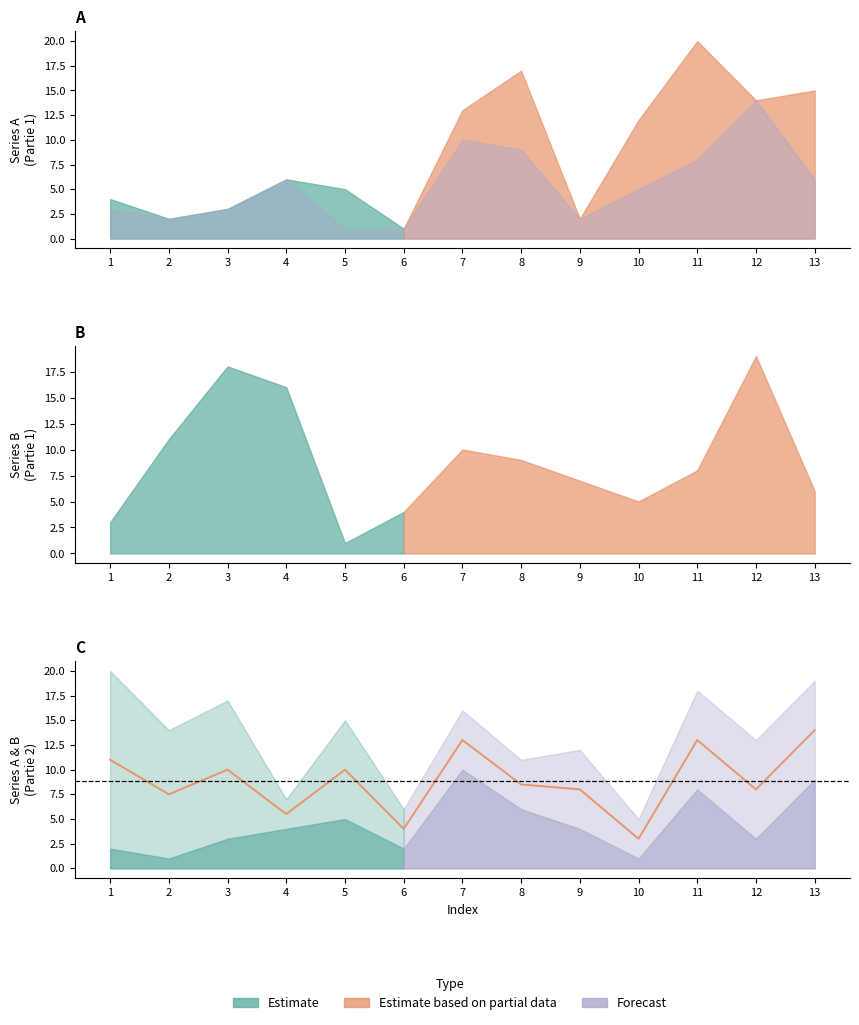

How many interior local peaks (higher than both neighbors) does the data have?

4